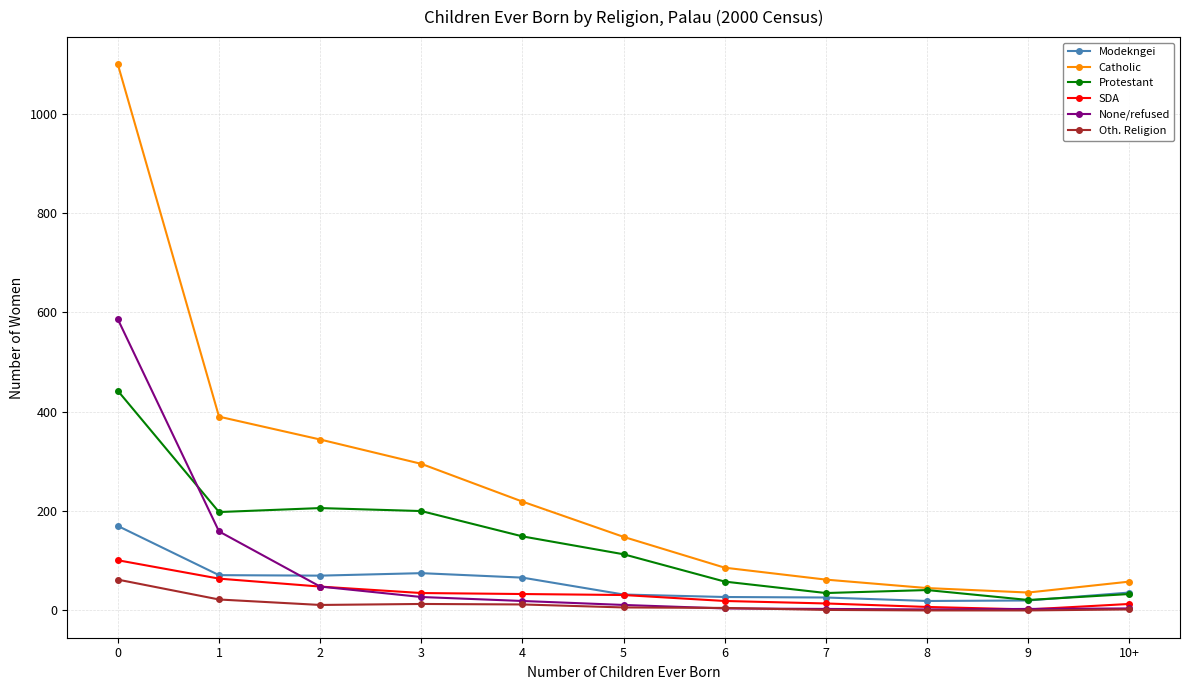

True or false: Catholic has more than 2 interior local peaks.

False